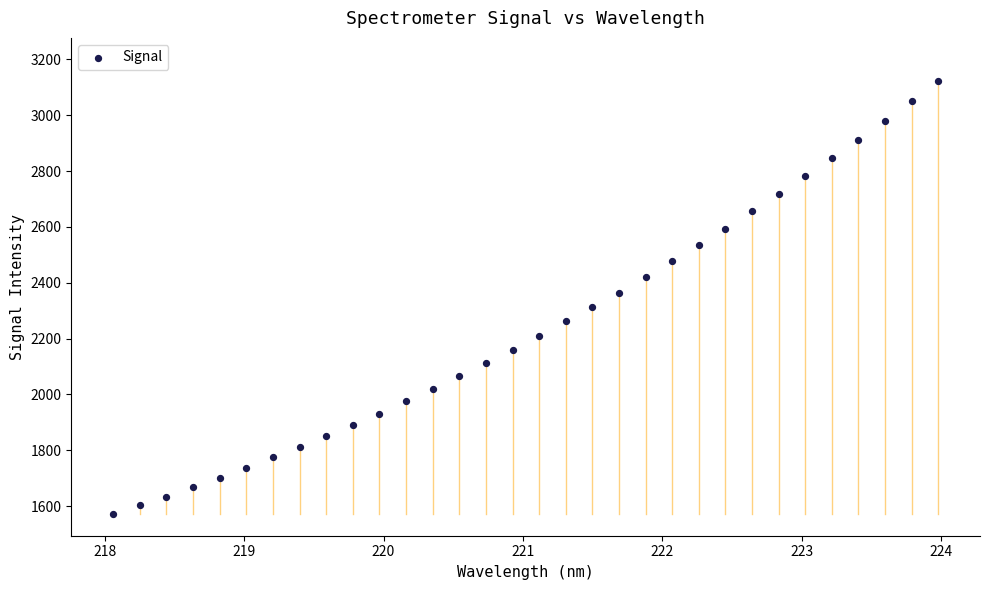

What is the range of Y values (max minus min)?

1548.3